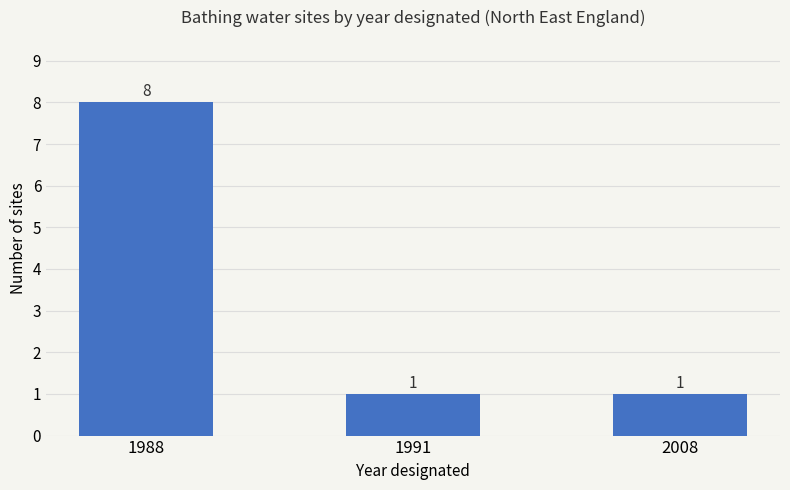

What is the difference between the maximum and second lowest values?

7